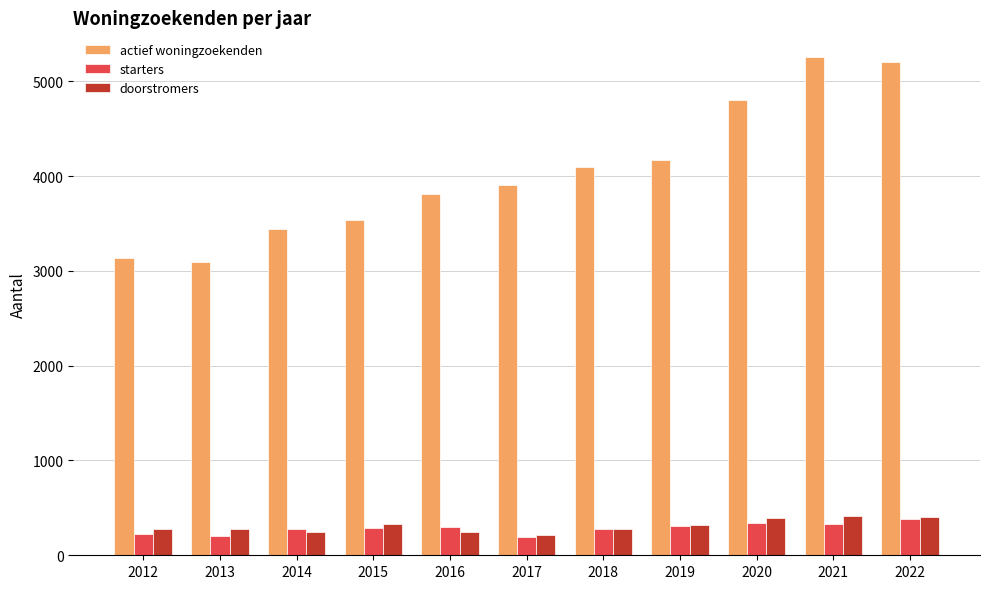

Which series changed the most between 2015 and 2019?

actief woningzoekenden